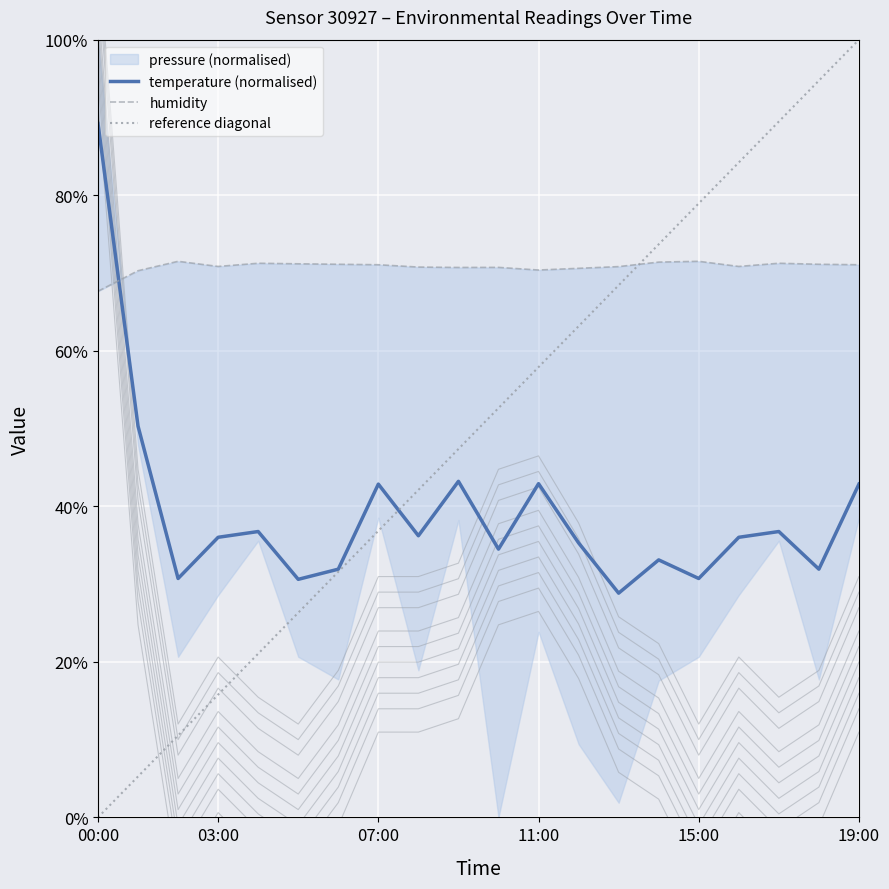

Between 08:00 and 13:00, which series saw the biggest shift?

temperature